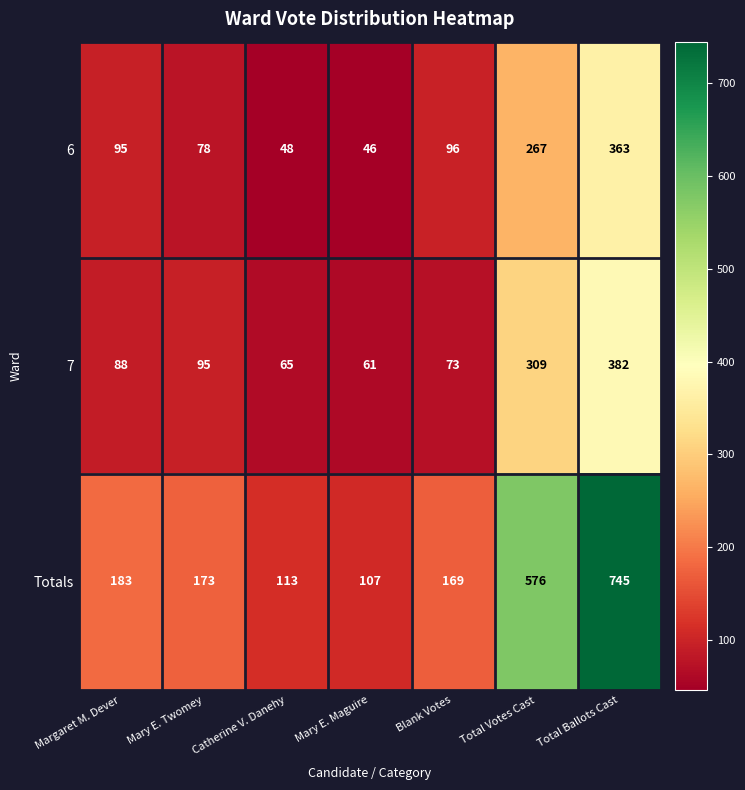

At which category is the sum across all series the highest?

Total Ballots Cast